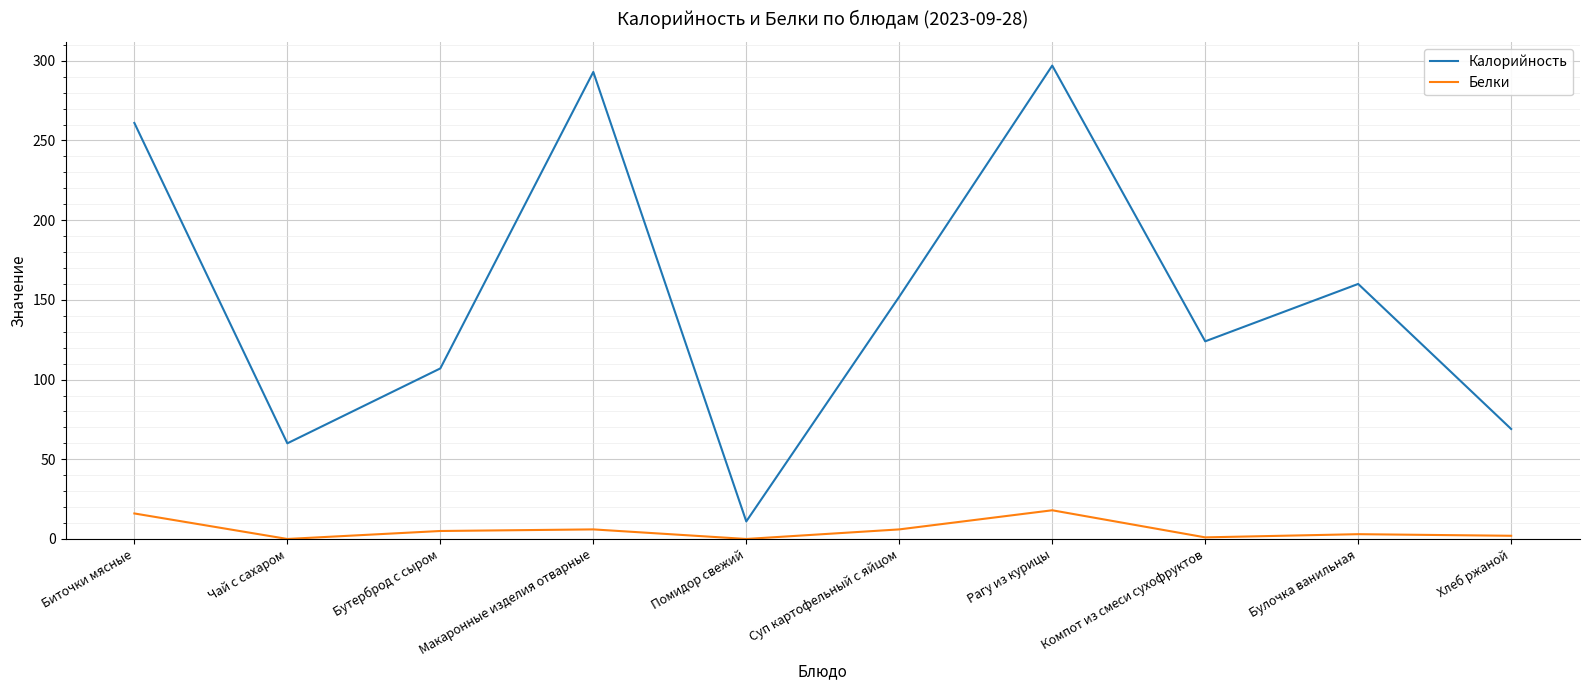

Which series has the widest spread of values?

Калорийность